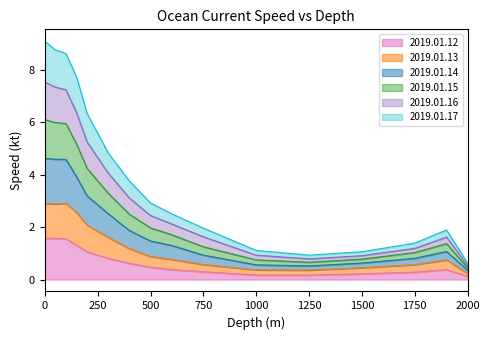

What is the difference between the maximum and minimum values in the 2019.01.12 series?

1.5